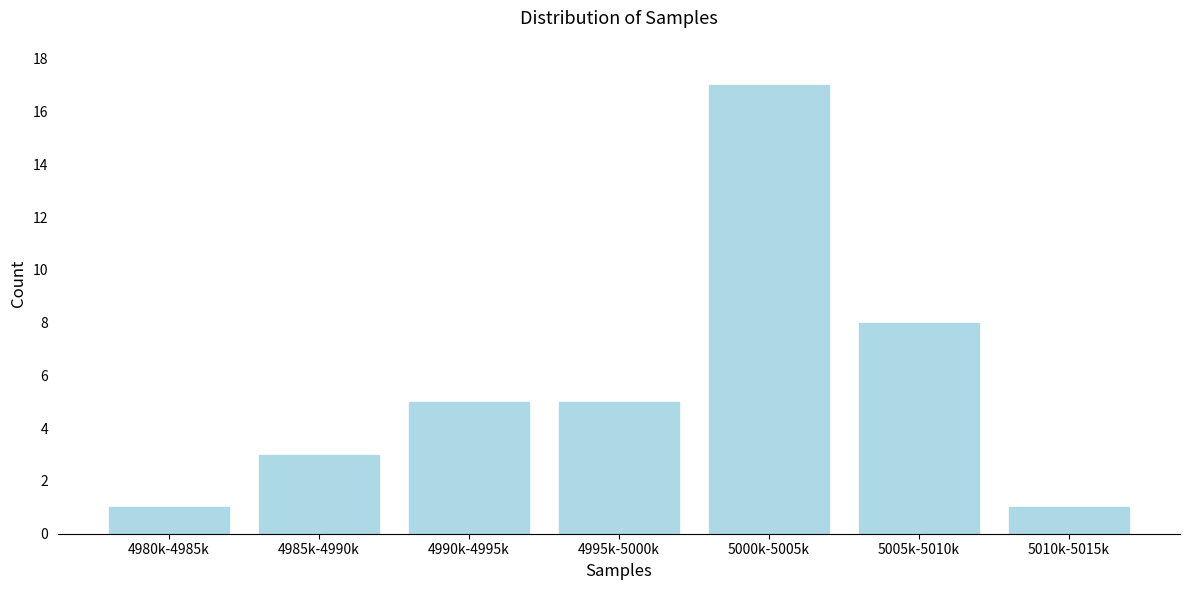

Reading right to left, what are all the values shown in this chart?

1	8	17	5	5	3	1